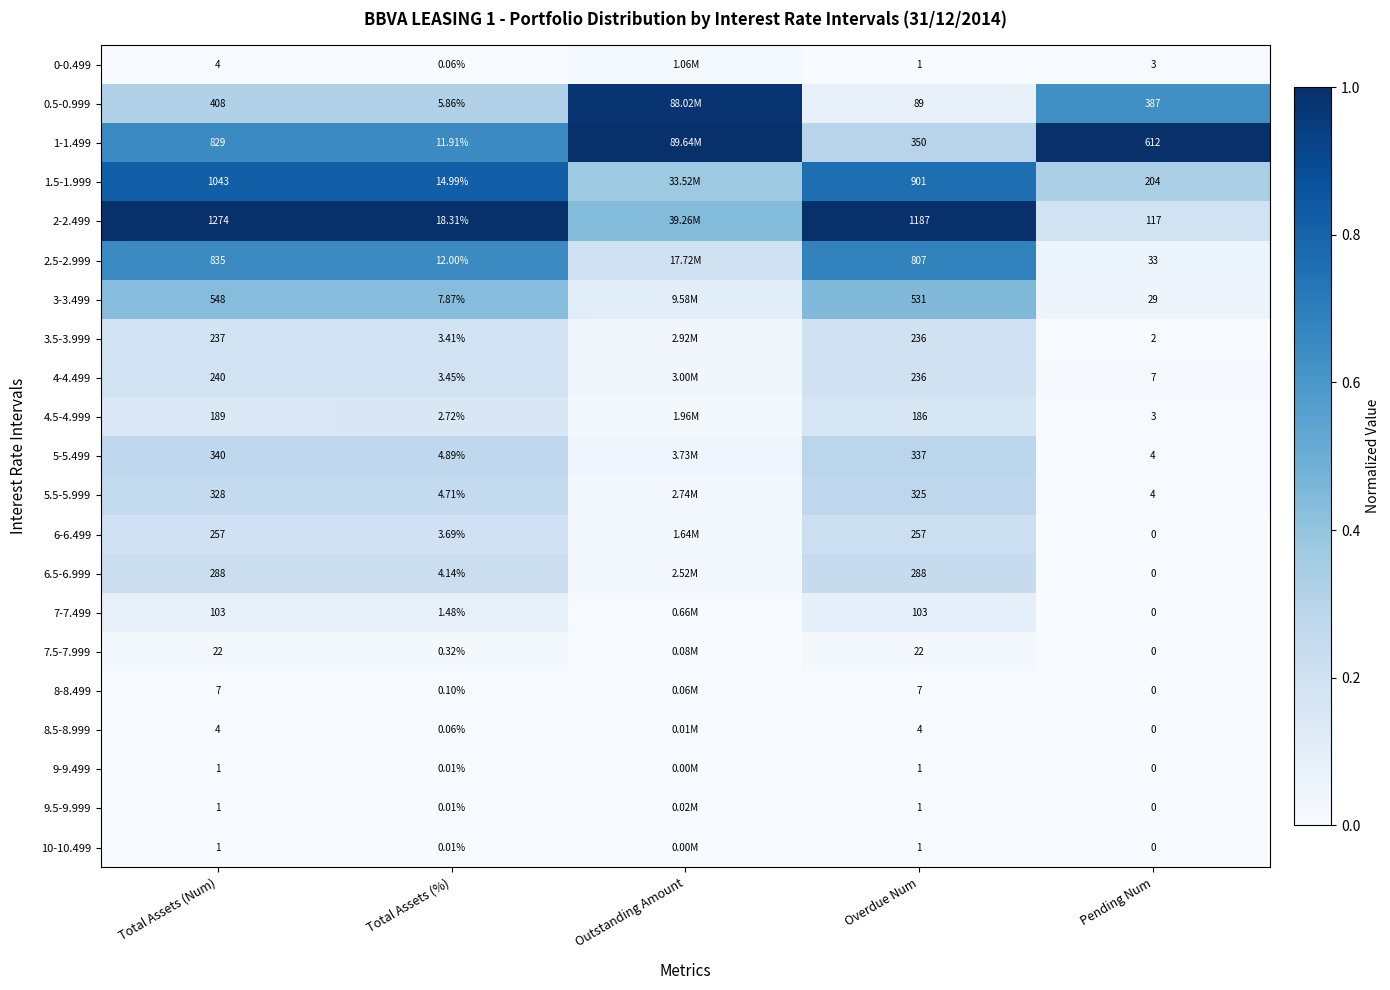

How many series are shown in this chart?

21